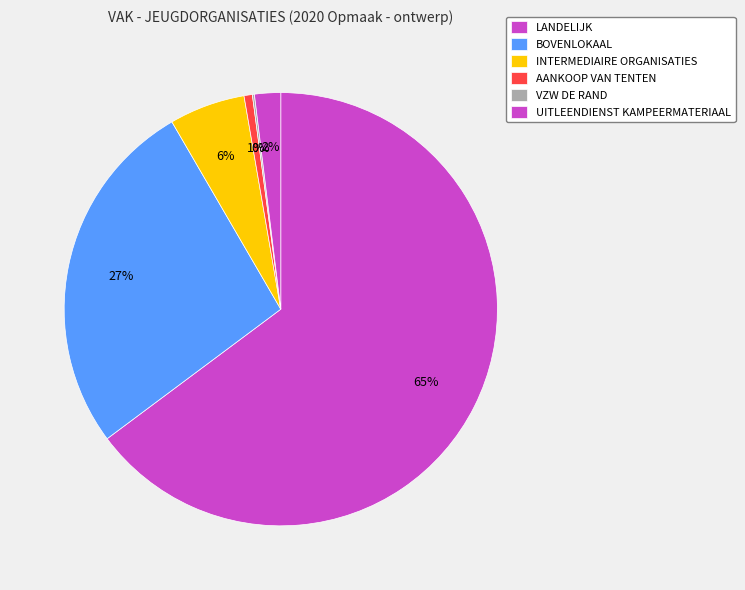

What is the total percentage of LANDELIJK and BOVENLOKAAL?

91.6%